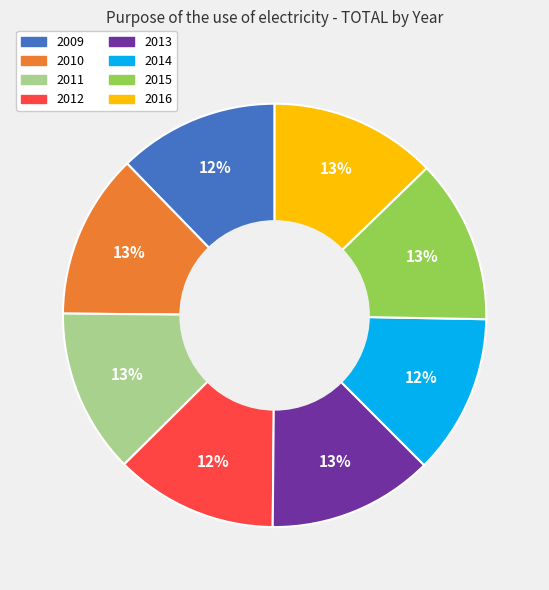

To the nearest percent, what percentage of the pie is 2012?

12%